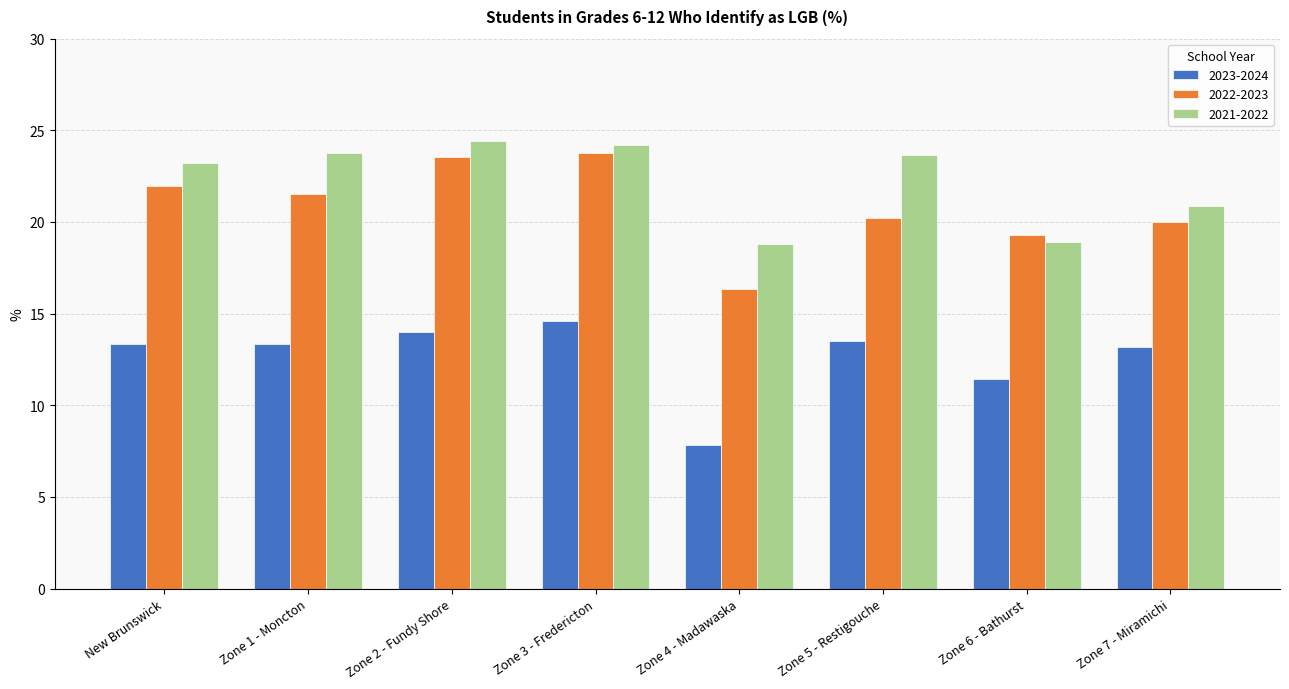

The 2023-2024 series shows 9.7 at Zone 3 - Fredericton. True or false?

False